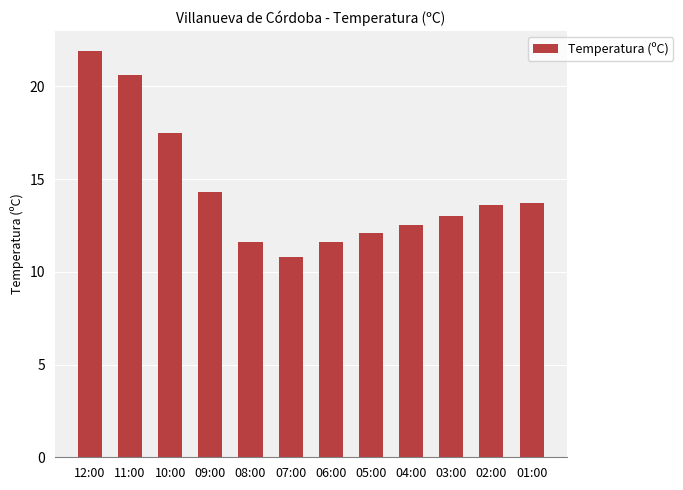

Between 08:00 and 03:00, which is larger?

03:00